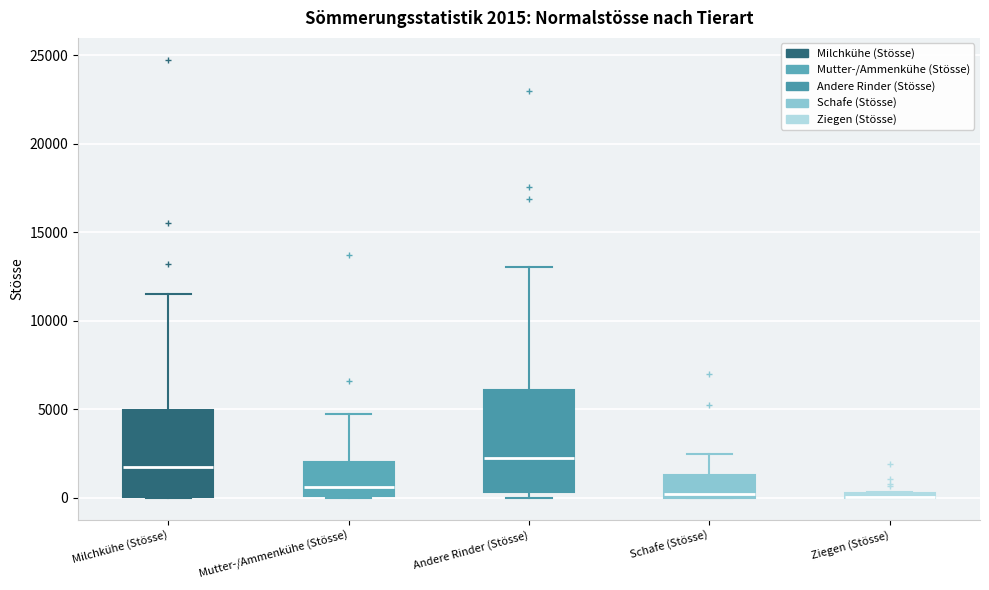

Which box is the tallest, from its lower edge to its upper edge?

Andere Rinder (Stösse)